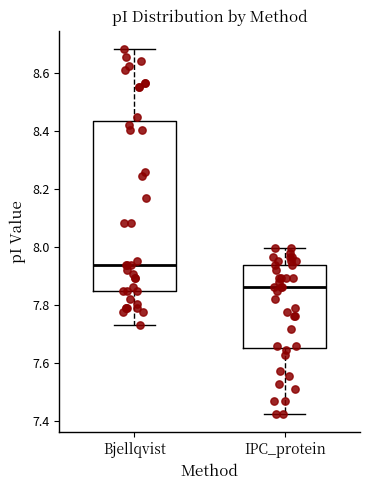

Where is the upper edge of the box for IPC_protein on the y-axis? The values are not printed on the chart, so give them approximately, as read against the axis.

7.94